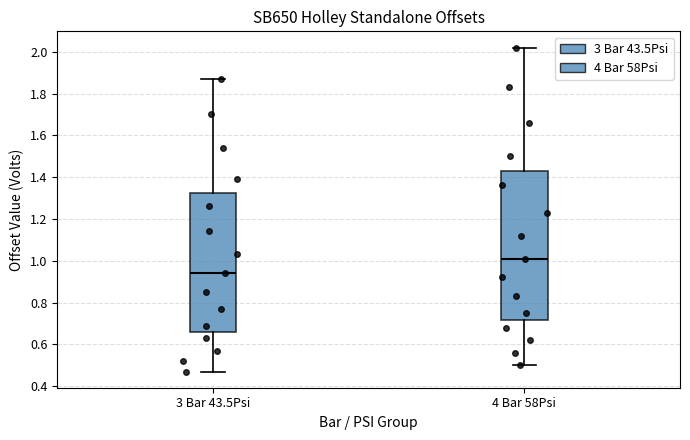

Which box's median line is the highest?

4 Bar 58Psi